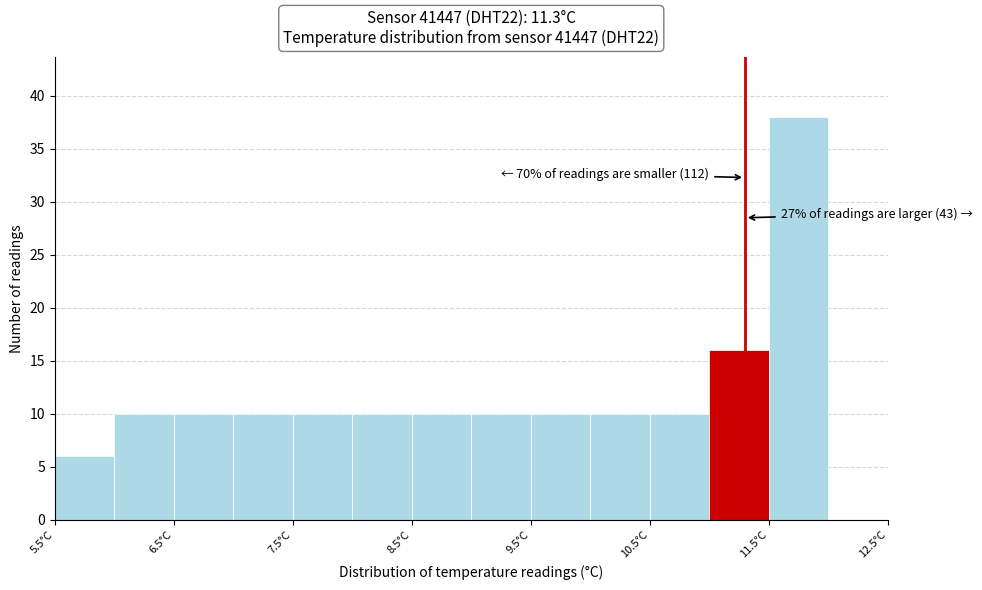

Which range on the x-axis has the tallest bar?

11.5 to 12.0